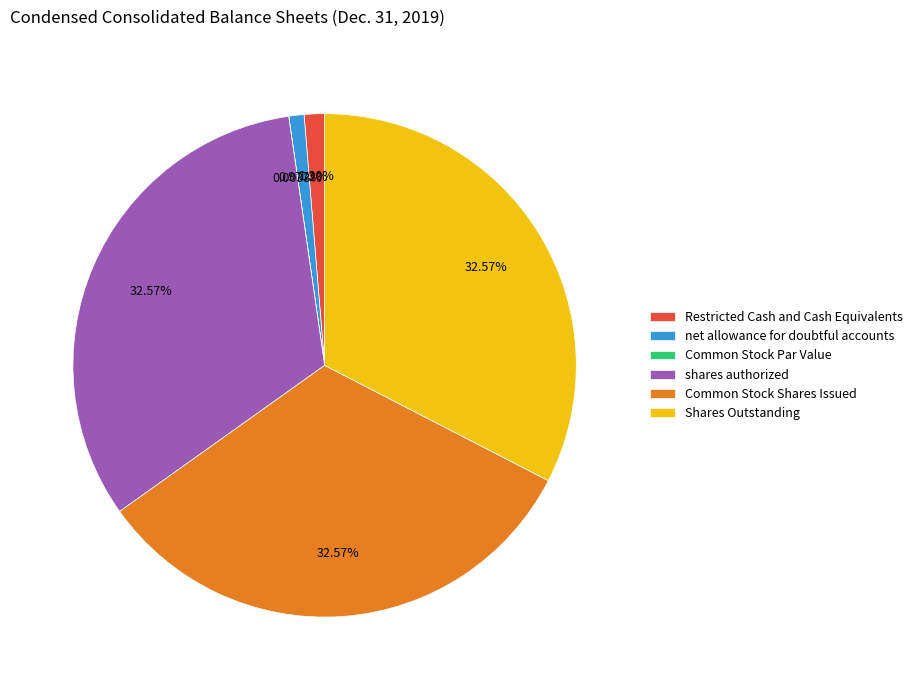

Does any single category account for the majority?

No